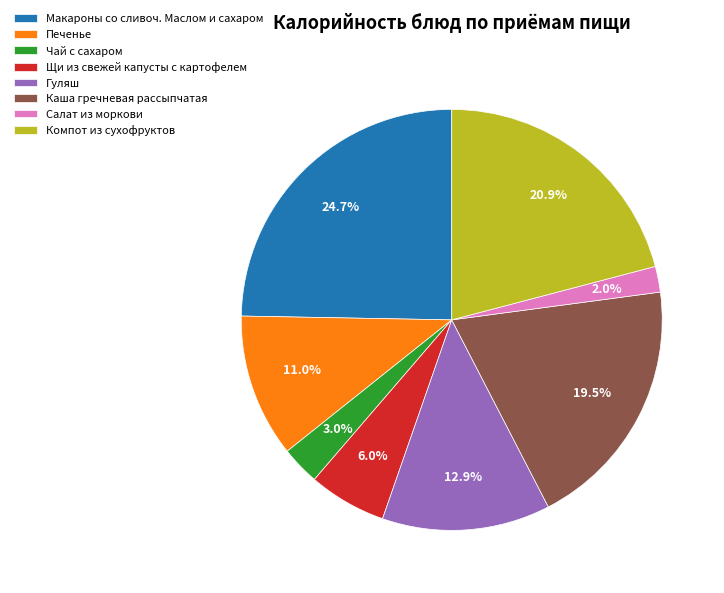

Which slice is the smallest?

Салат из моркови